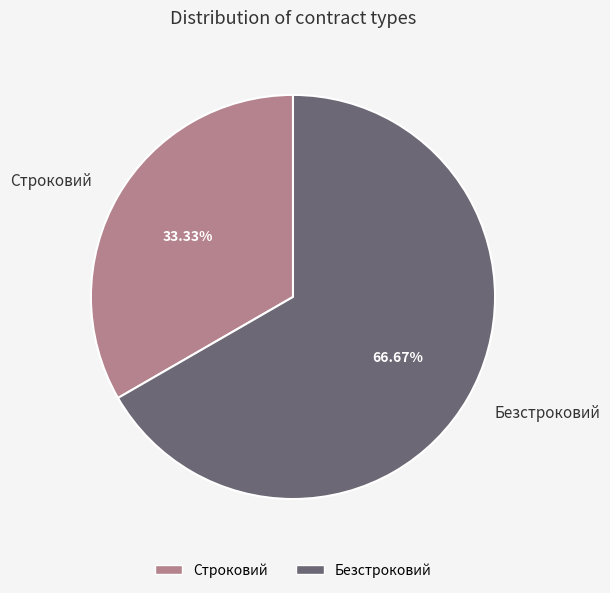

To the nearest percent, what portion does Строковий represent?

33%